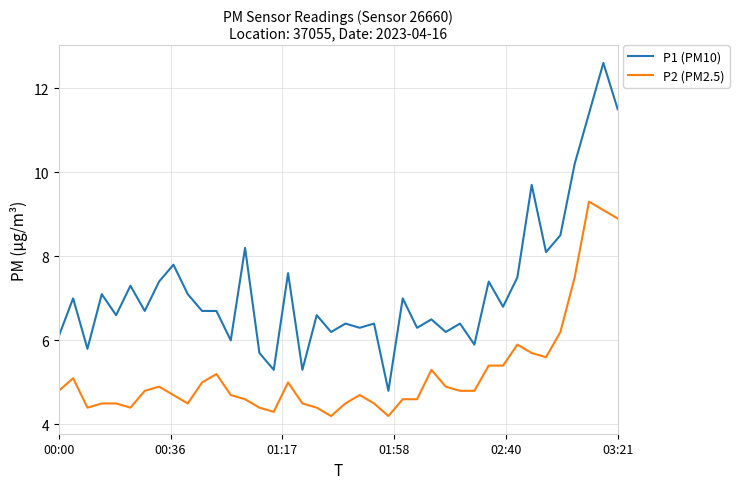

What is the sum of all P2 (PM2.5) values?

208.8